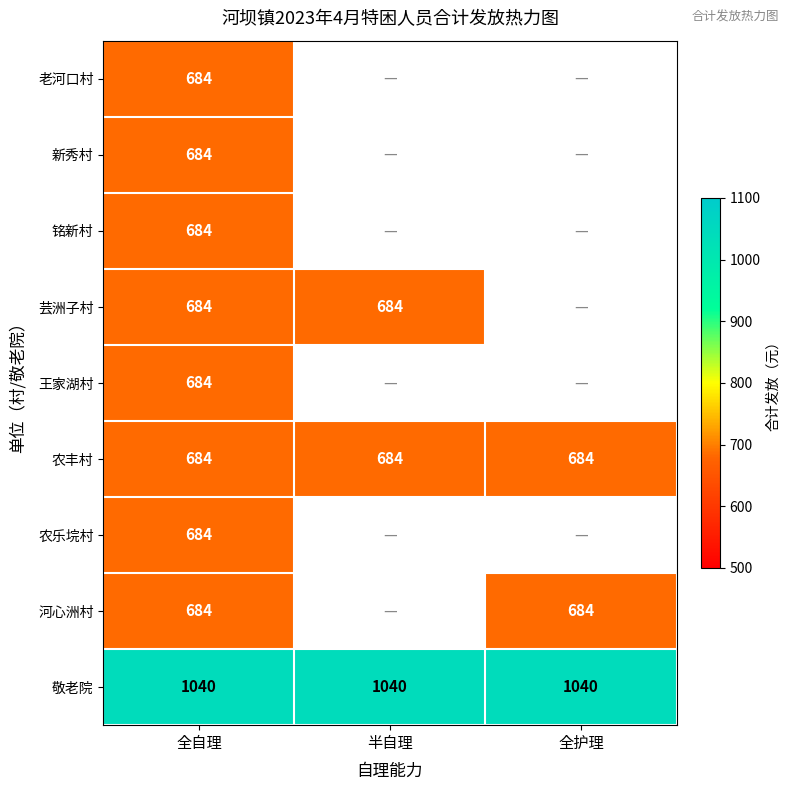

What is the average value of the 敬老院 series?

1040